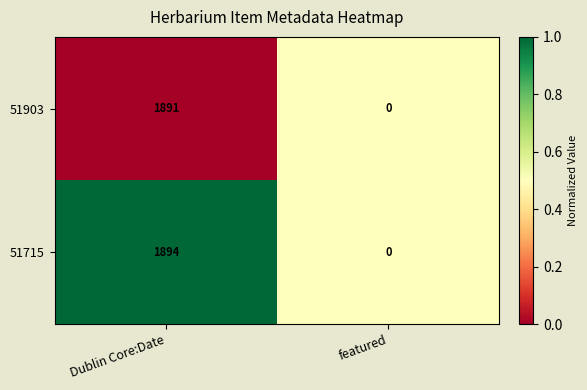

Which category has the lowest value across all series?

featured